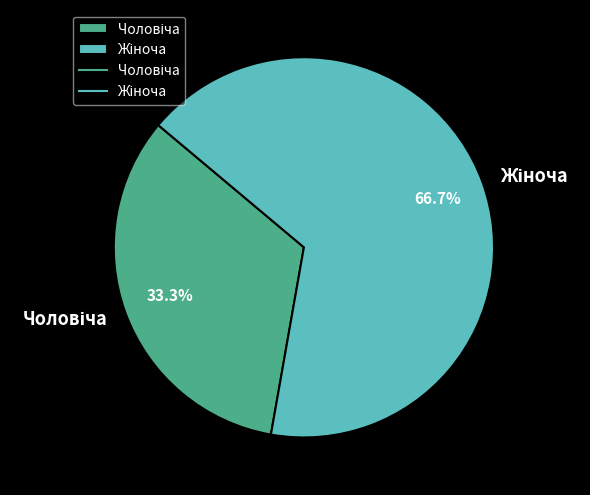

Is there a majority slice in this chart?

Yes